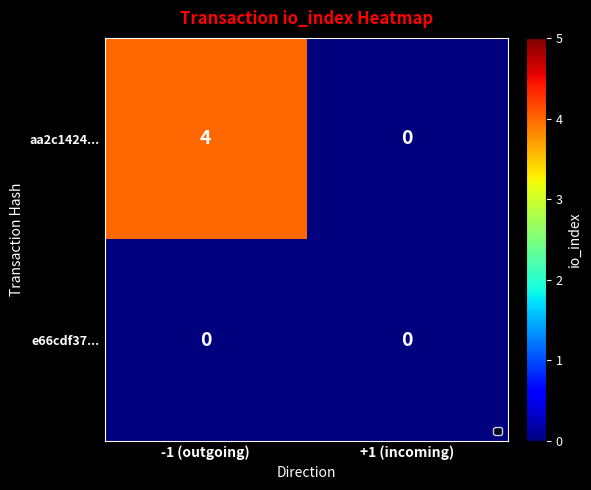

What is the greatest value displayed?

4